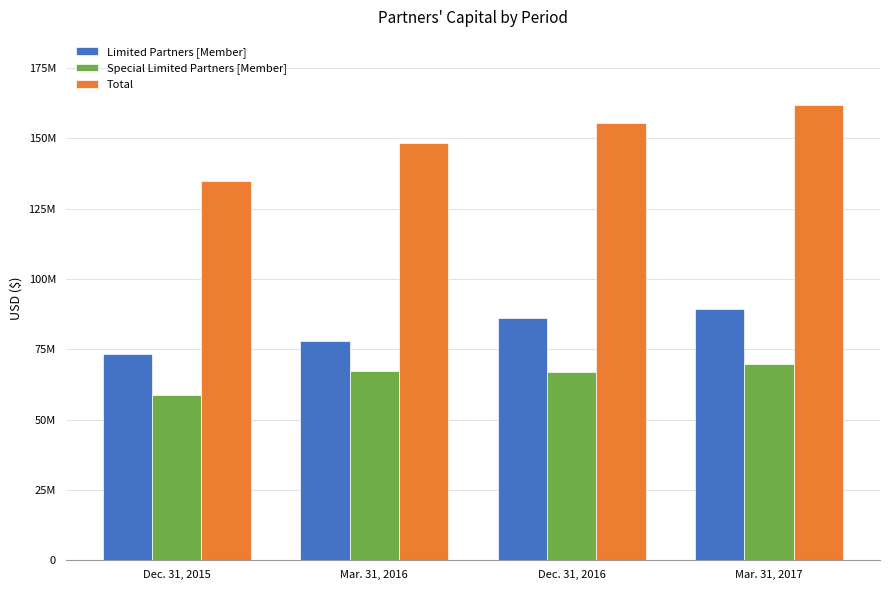

What is the label of the 3rd bar from the right?

Mar. 31, 2016